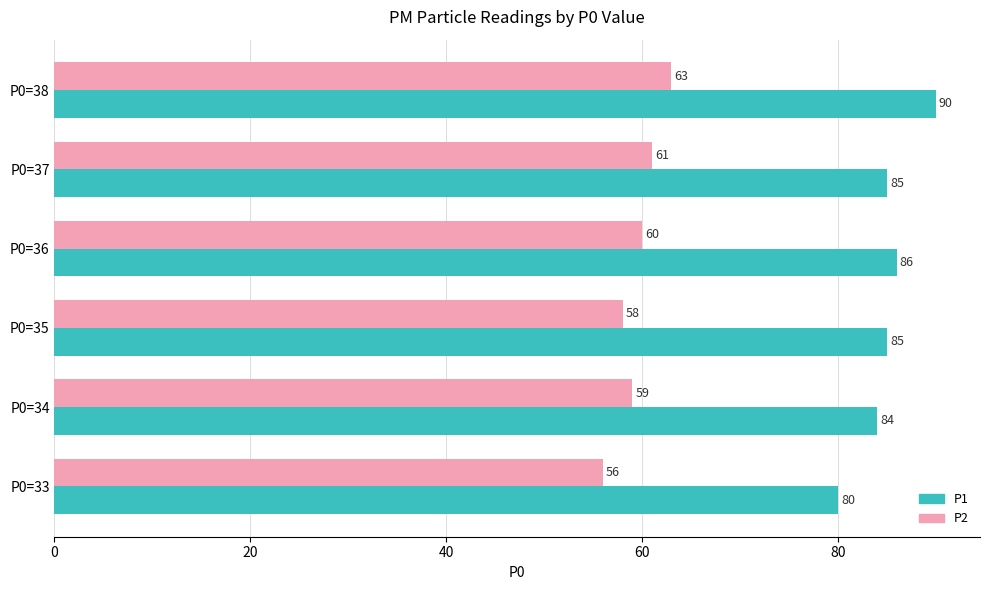

What is the lowest value of the P1 series?

80